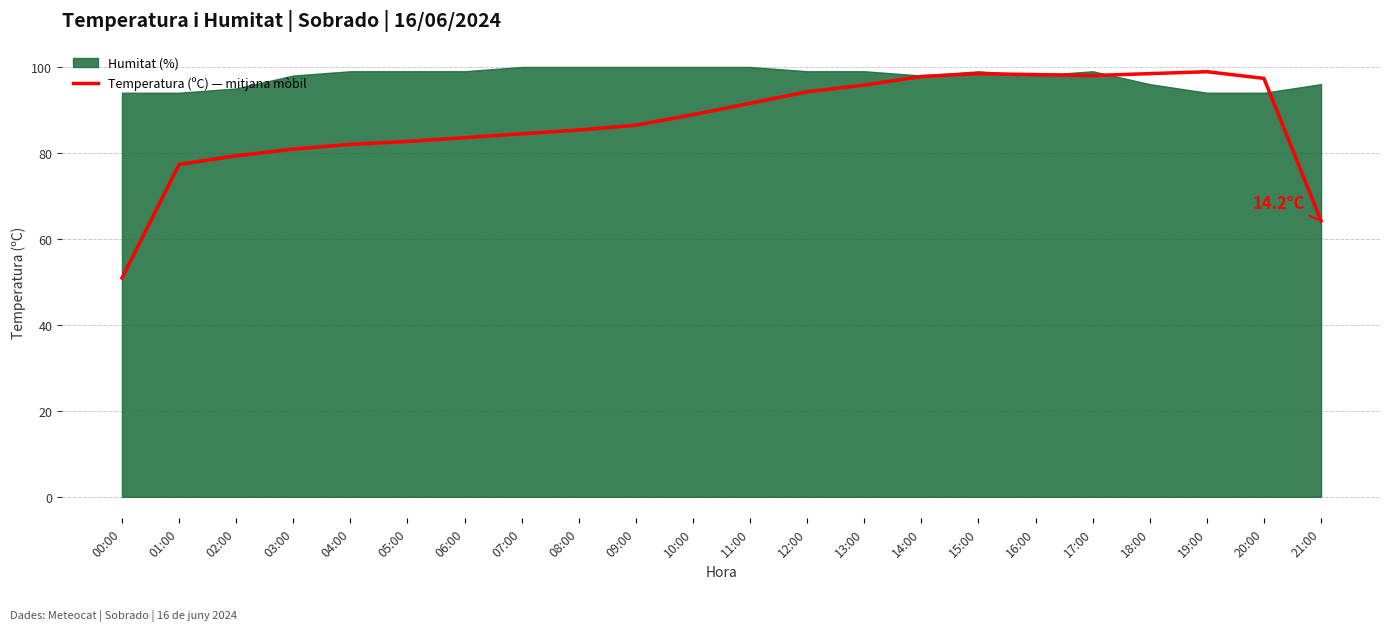

What is the sum of the values at 14:00 and 04:00?

179.8